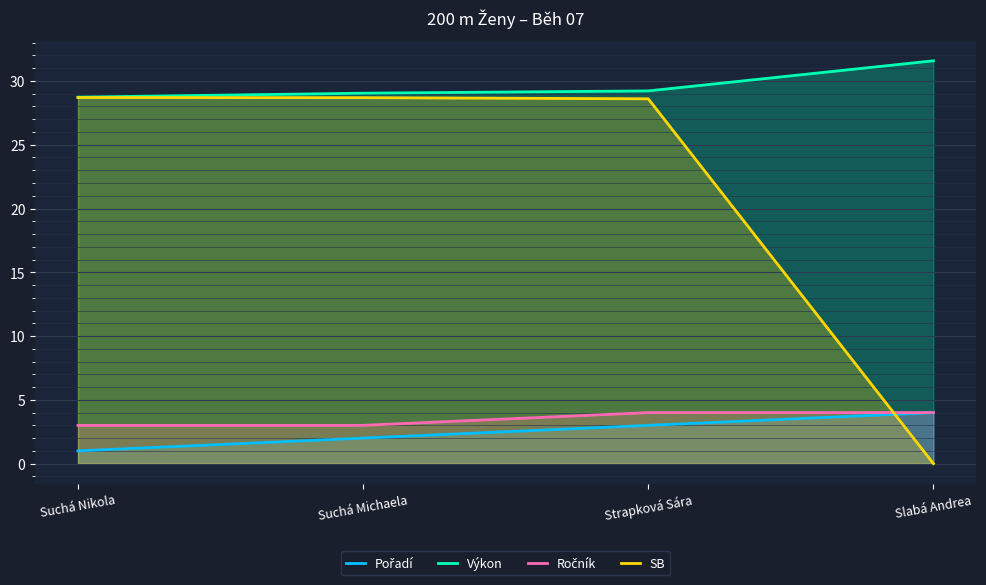

Reading left to right, extract all data points from this chart.

Pořadí: Suchá Nikola=1.0	Suchá Michaela=2.0	Strapková Sára=3.0	Slabá Andrea=4.0
Výkon: Suchá Nikola=28.7	Suchá Michaela=29.0	Strapková Sára=29.2	Slabá Andrea=31.6
Ročník: Suchá Nikola=3.0	Suchá Michaela=3.0	Strapková Sára=4.0	Slabá Andrea=4.0
SB: Suchá Nikola=28.7	Suchá Michaela=28.7	Strapková Sára=28.6	Slabá Andrea=0.0